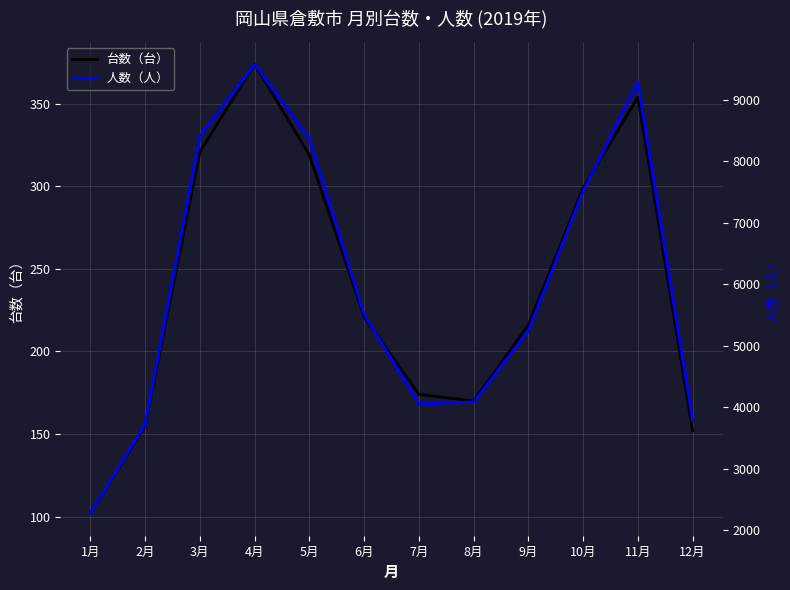

What is the sum of the 人数（人） values at 8月 and 2月?

7804